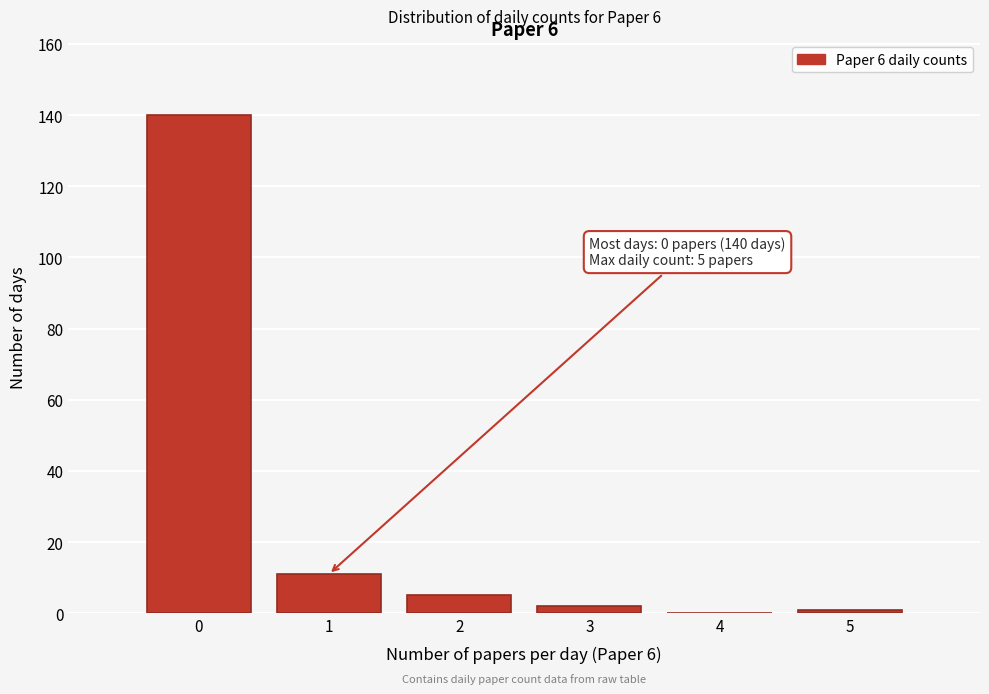

Reading right to left, transcribe all the data shown in this chart.

5=1	4=0	3=2	2=5	1=11	0=140